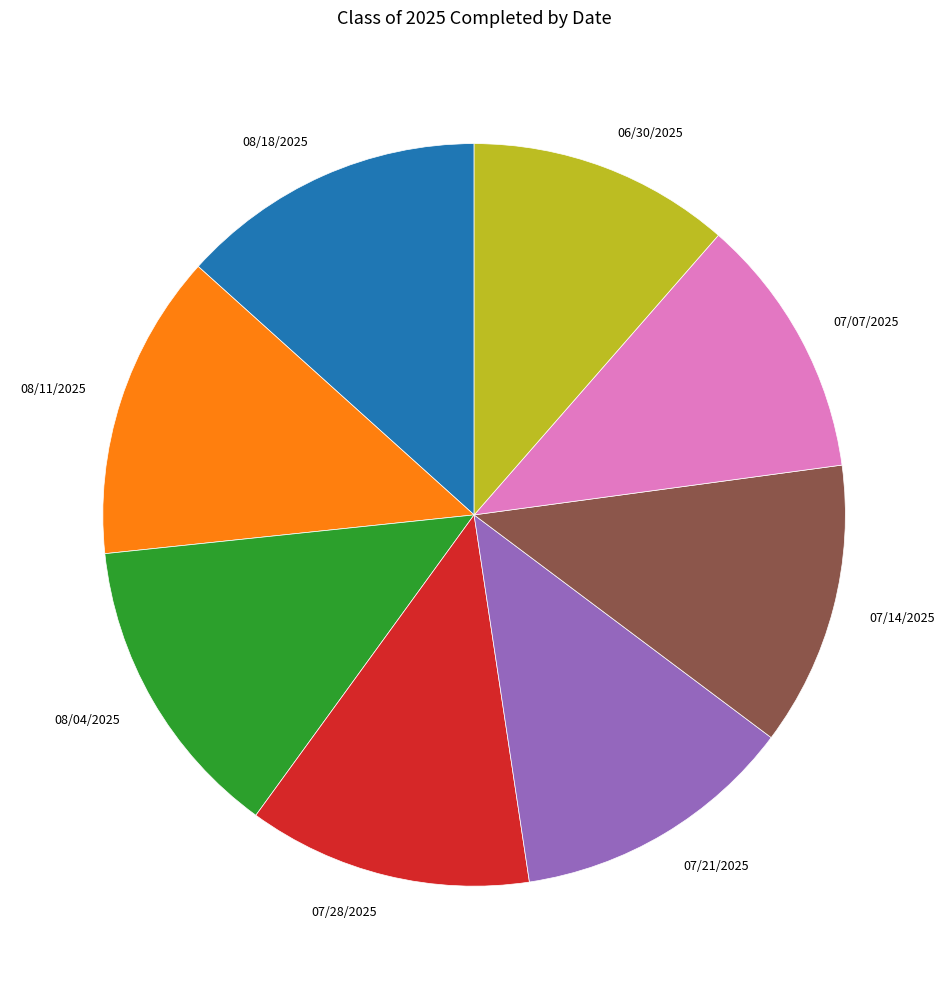

Between 07/28/2025 and 06/30/2025, which is larger?

07/28/2025